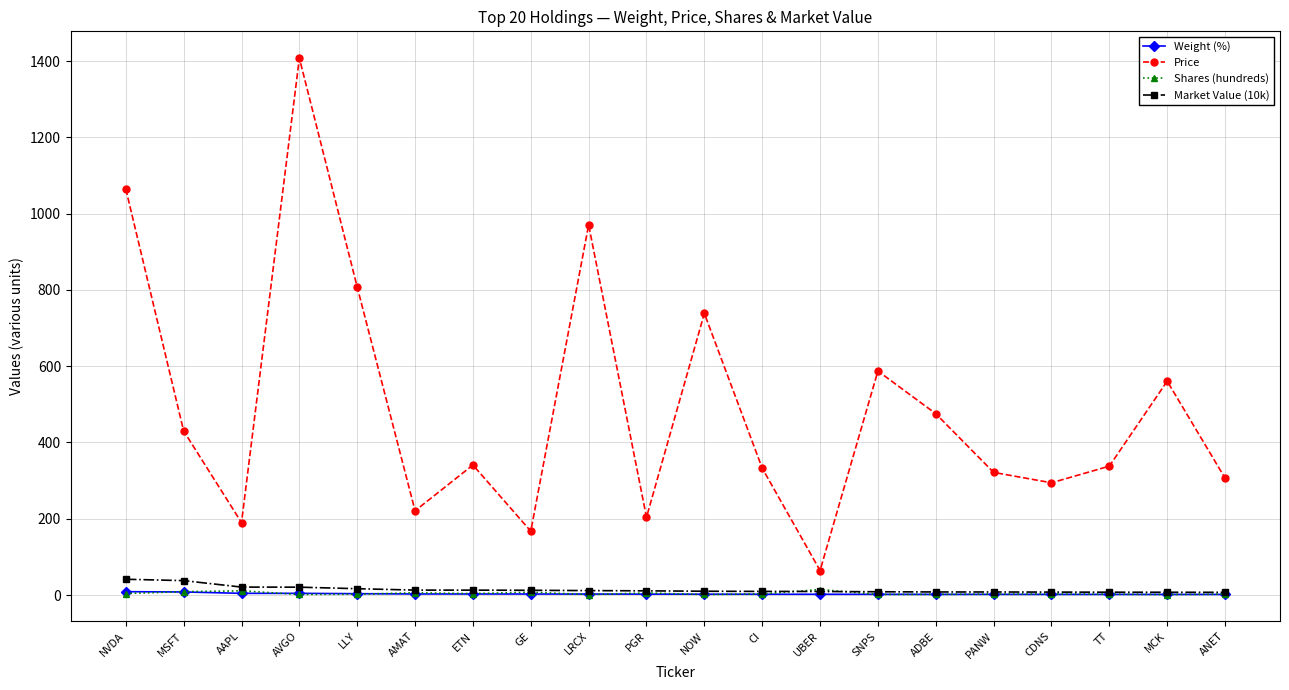

At which category does the chart reach its peak across all series?

AVGO